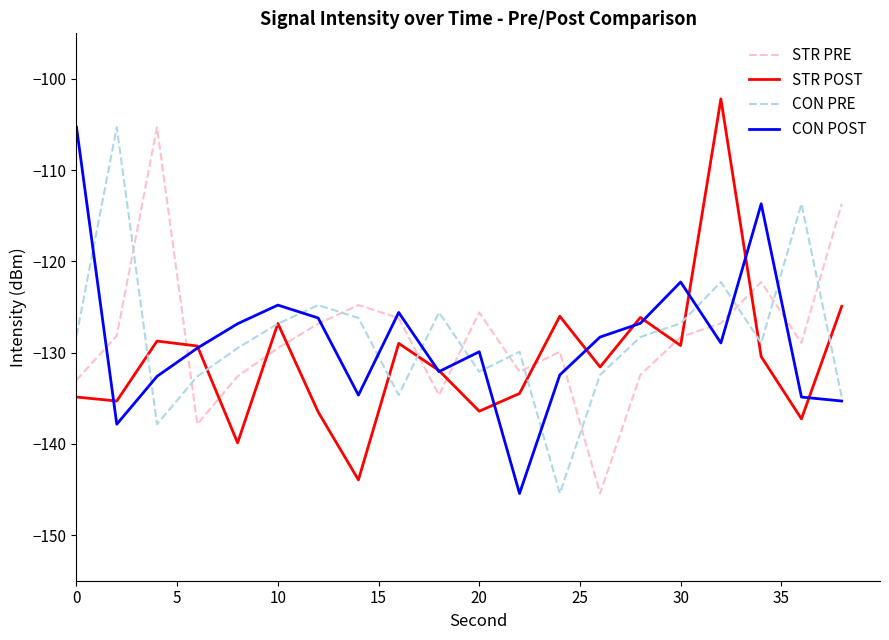

What is the maximum value shown in the chart?

-102.2